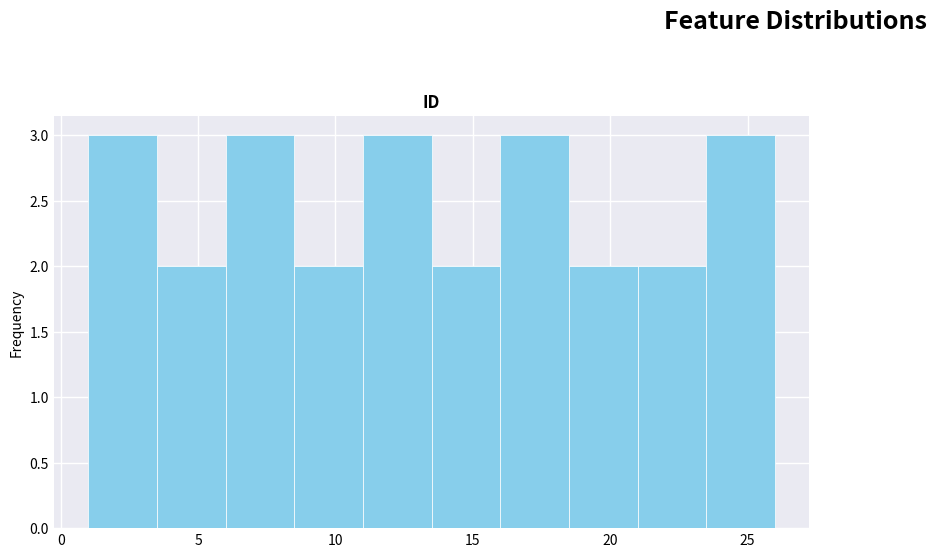

How tall is the bar that spans 18.5 to 21.0 on the x-axis? The values are not printed on the chart, so give them approximately, as read against the axis.

2